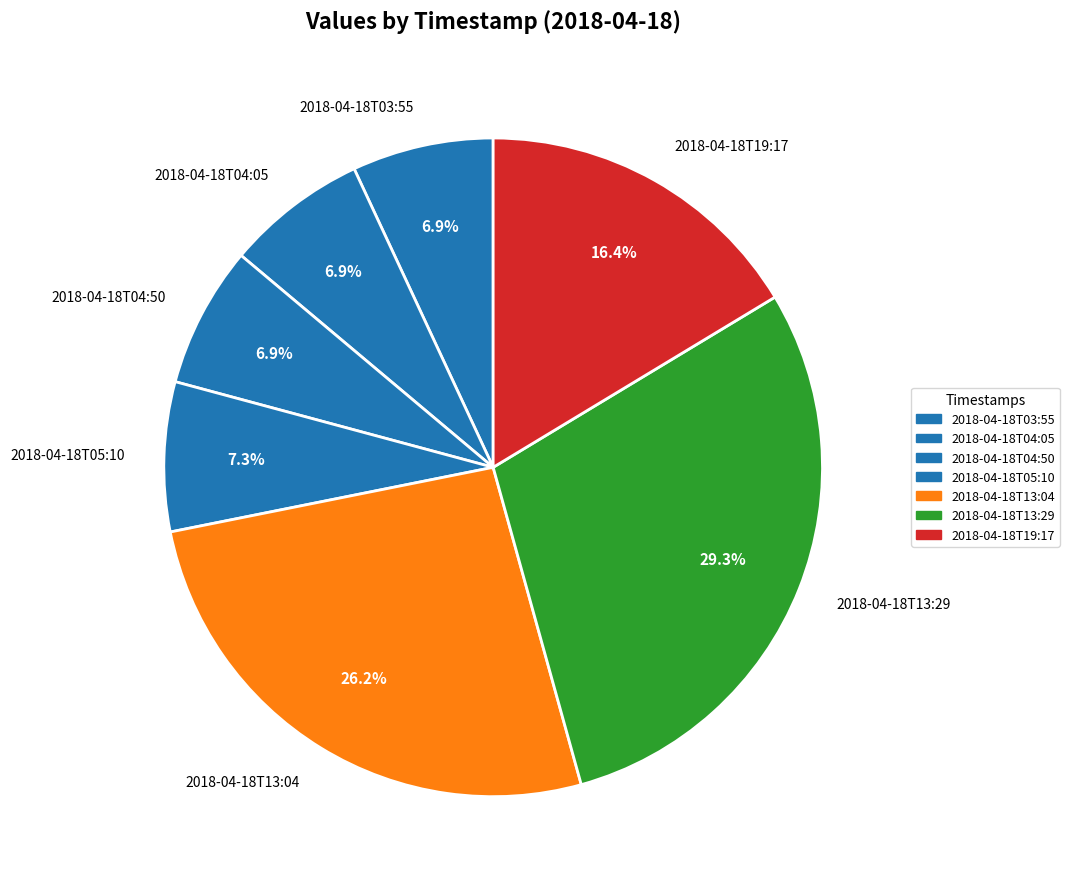

Does any single category account for the majority?

No